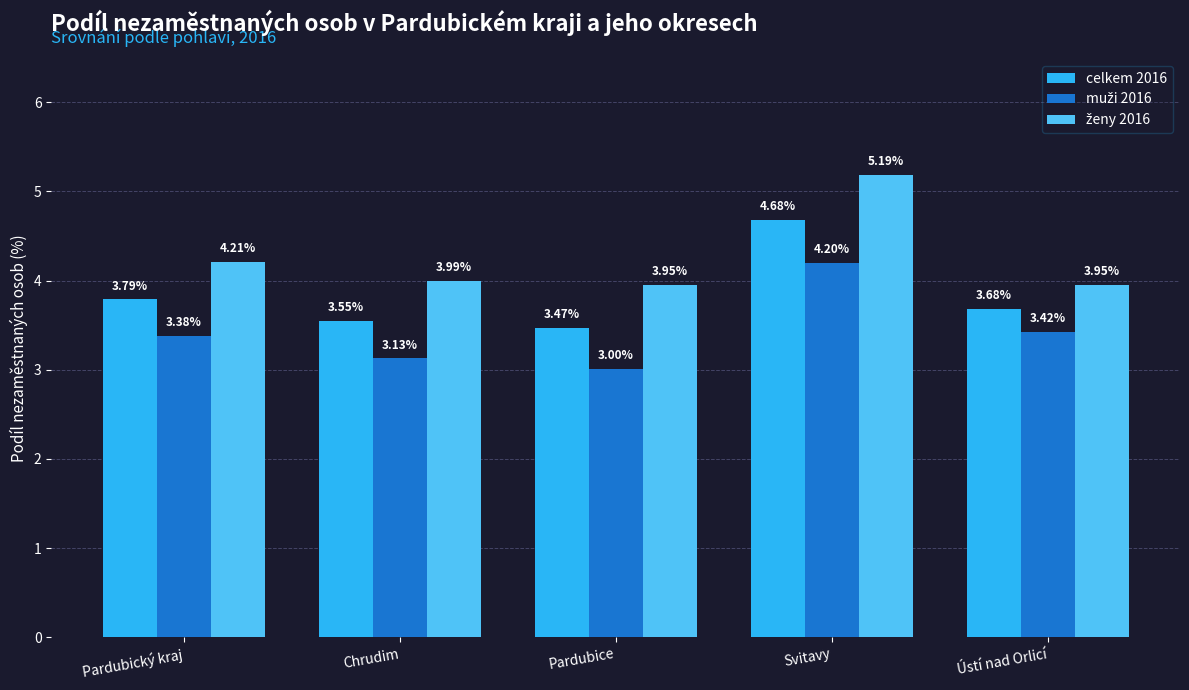

What is the total value across all series at Pardubický kraj?

11.4